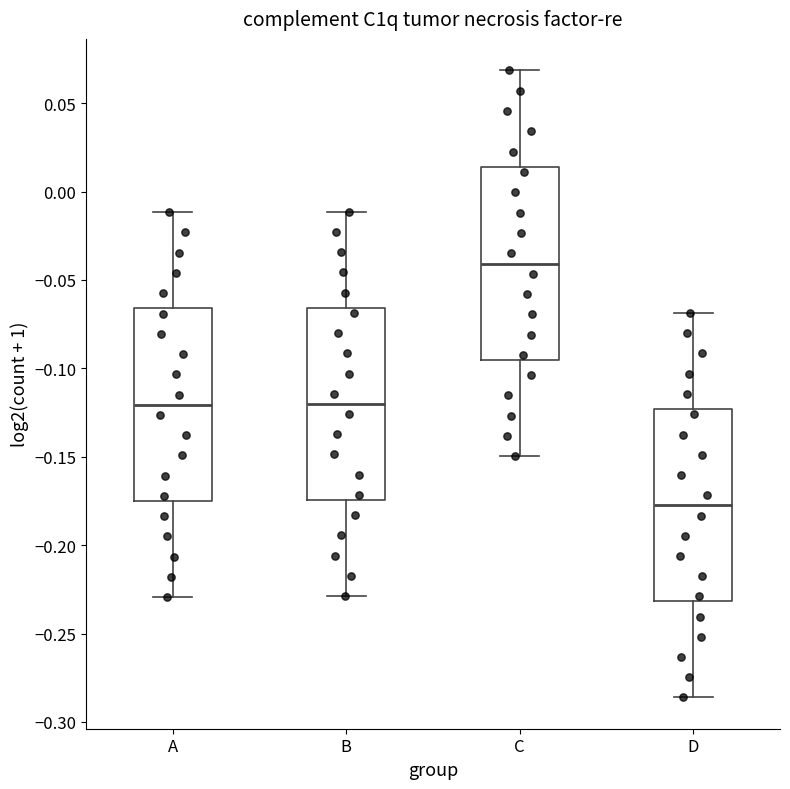

Reading left to right, read every box against the y-axis: the position of its median line, the range the box covers, and the ends of its whiskers. The values are not printed on the chart, so give them approximately, as read against the axis.

A: median -0.120, box -0.175 to -0.065, whiskers -0.230 to -0.010
B: median -0.120, box -0.175 to -0.065, whiskers -0.230 to -0.010
C: median -0.040, box -0.095 to 0.015, whiskers -0.150 to 0.070
D: median -0.180, box -0.230 to -0.125, whiskers -0.285 to -0.070